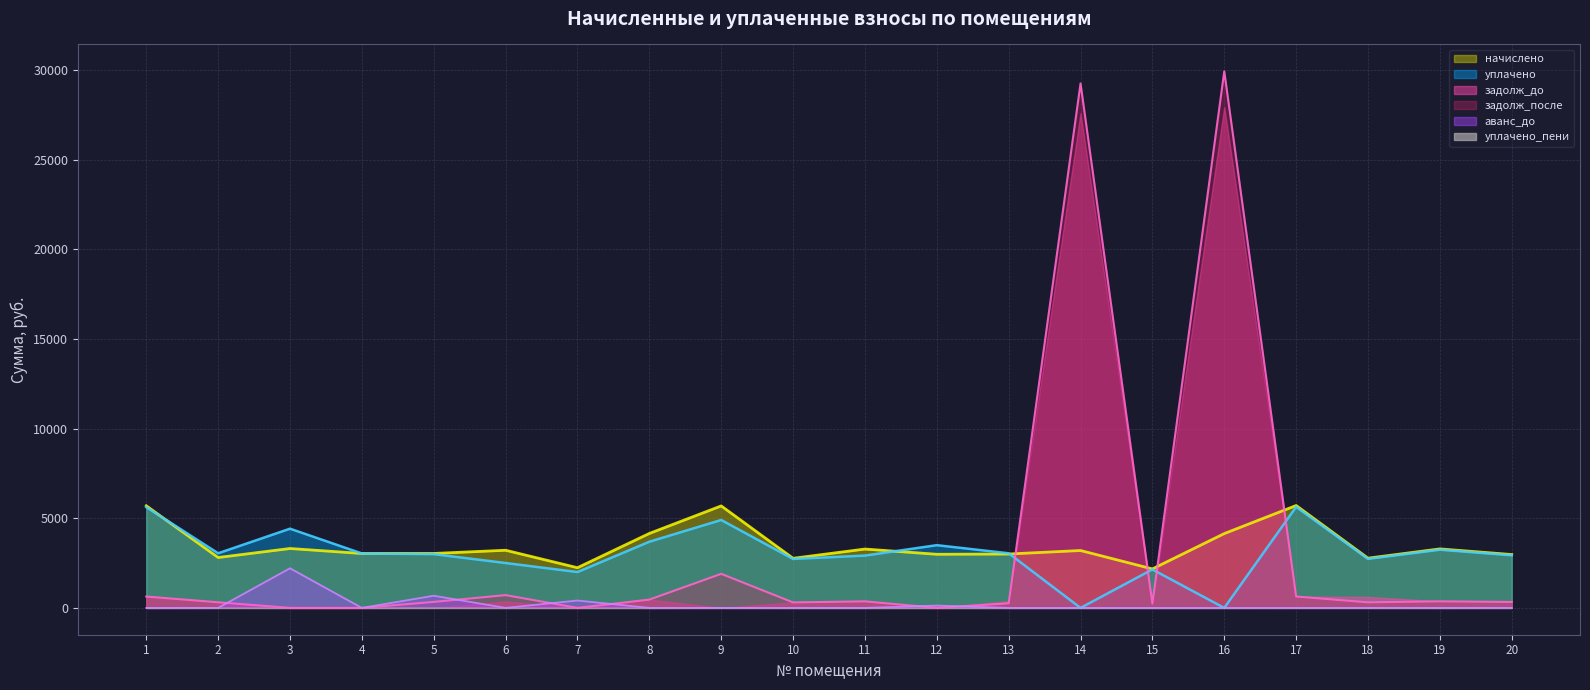

How many values in аванс_до are above zero?

4